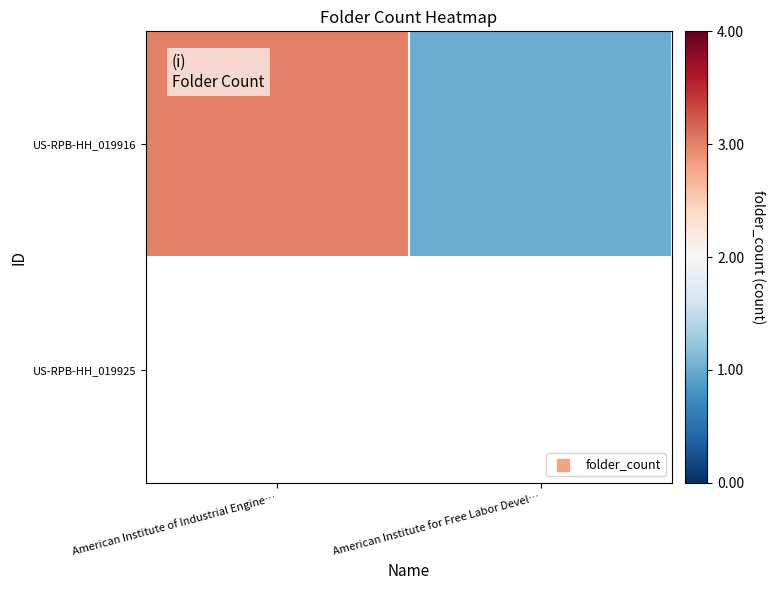

Which label corresponds to the smallest value in the chart?

American Institute for Free Labor Devel…